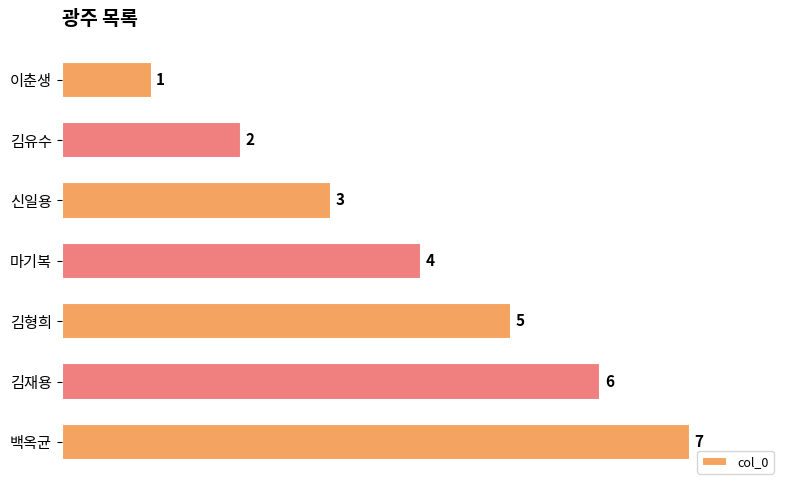

How many bars are there in total?

7